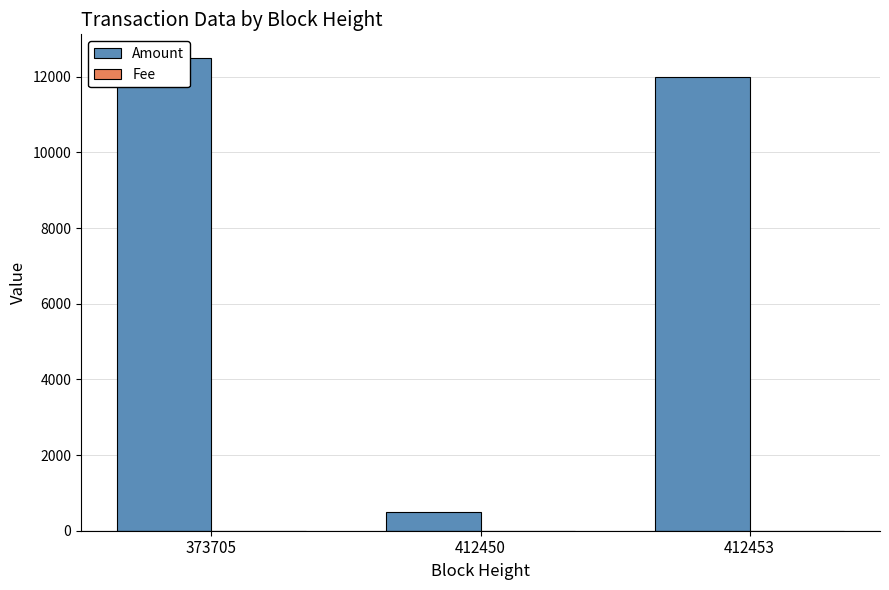

Read the Amount value at 412453.

12000.0